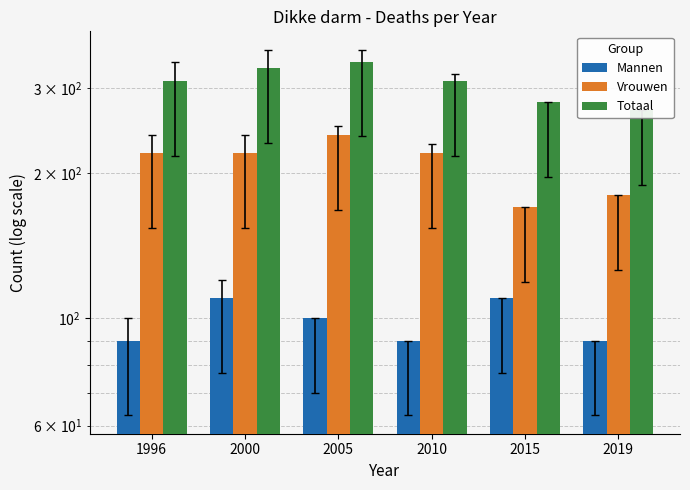

True or false: Mannen has a value of 169 at 2015.

False